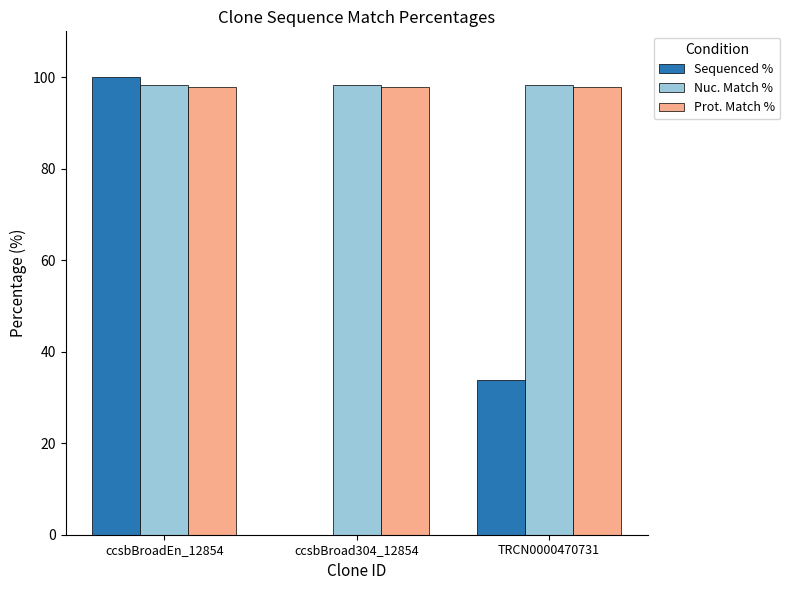

Are the bars grouped side by side (vs. stacked)?

Yes